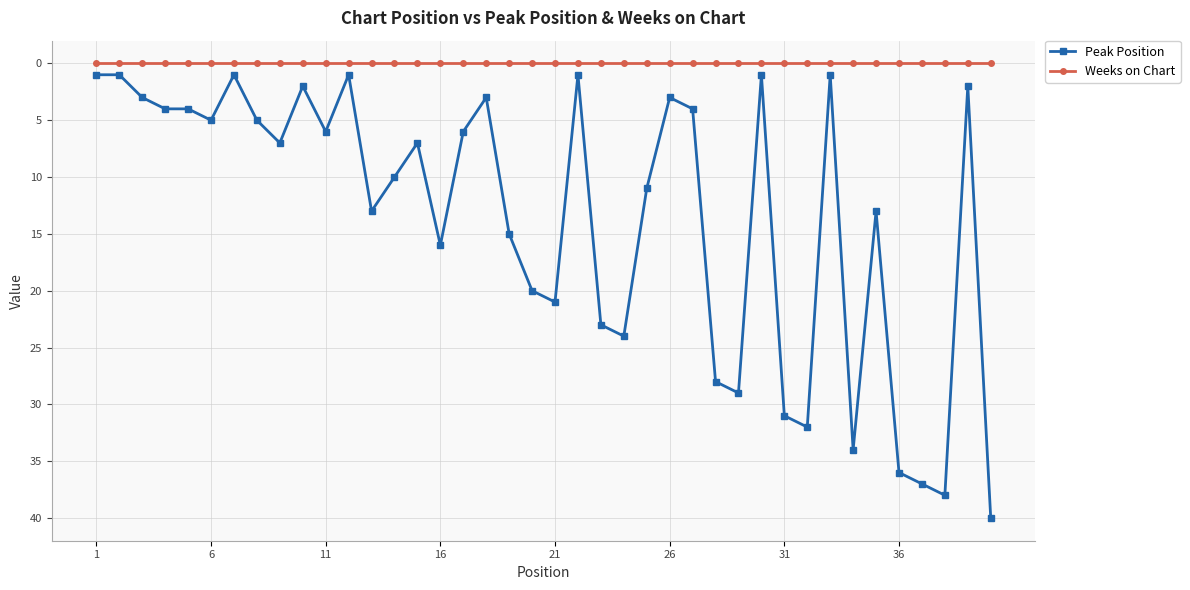

True or false: Weeks on Chart and Peak Position intersect in this chart.

False